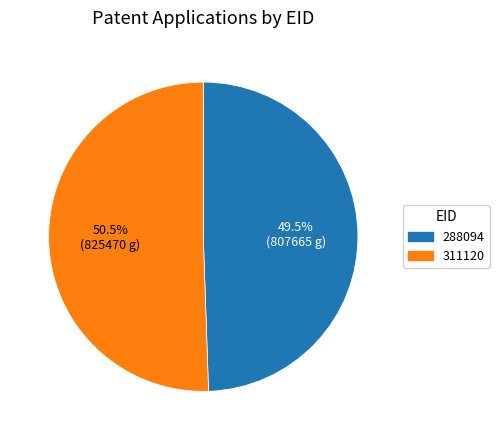

Do 288094 and 311120 together represent more than half of the pie?

Yes